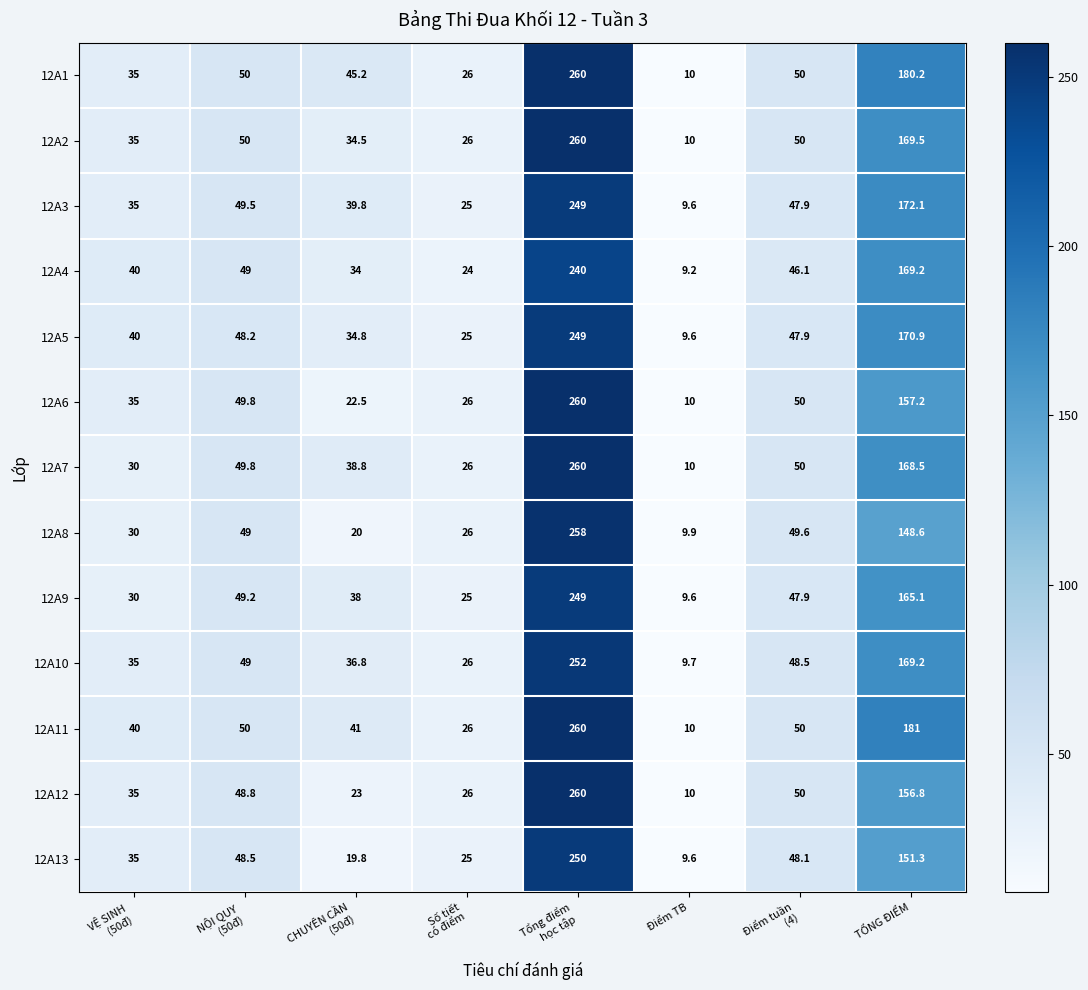

What is the difference between the highest and lowest values at TỔNG ĐIỂM?

32.4